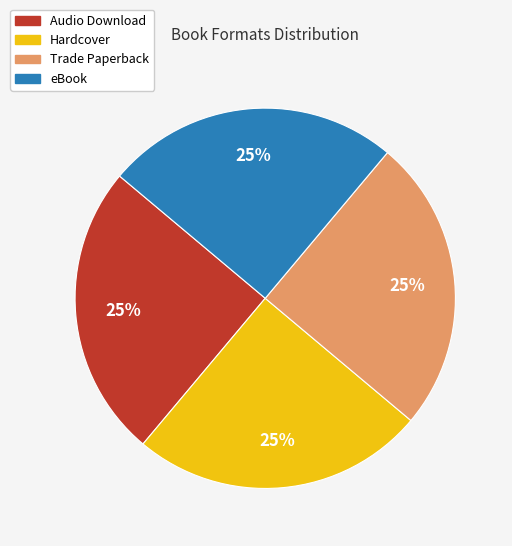

Is there a majority slice in this chart?

No